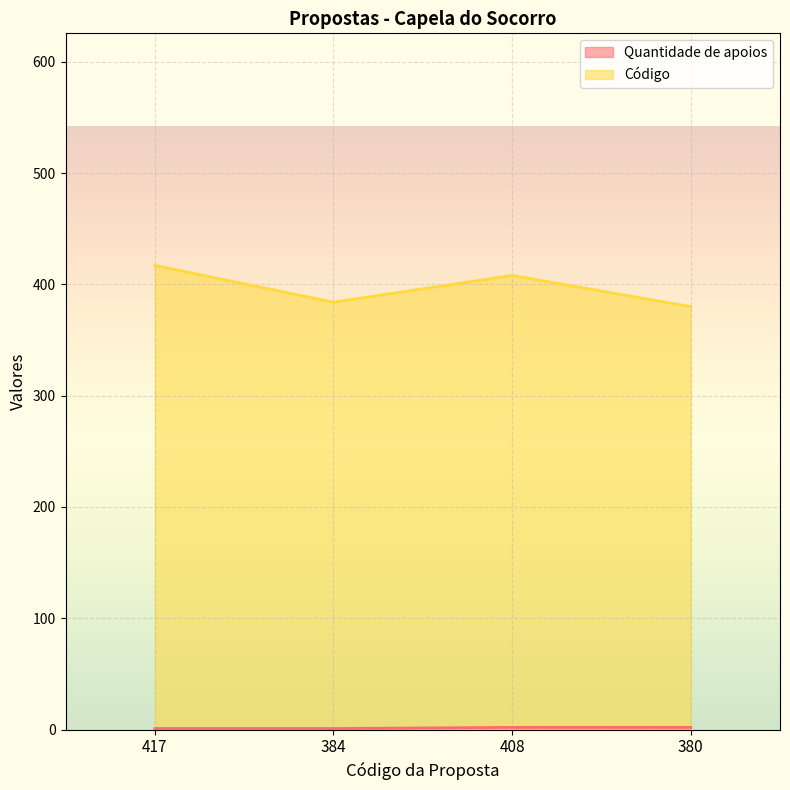

At which category does the chart reach its peak across all series?

417